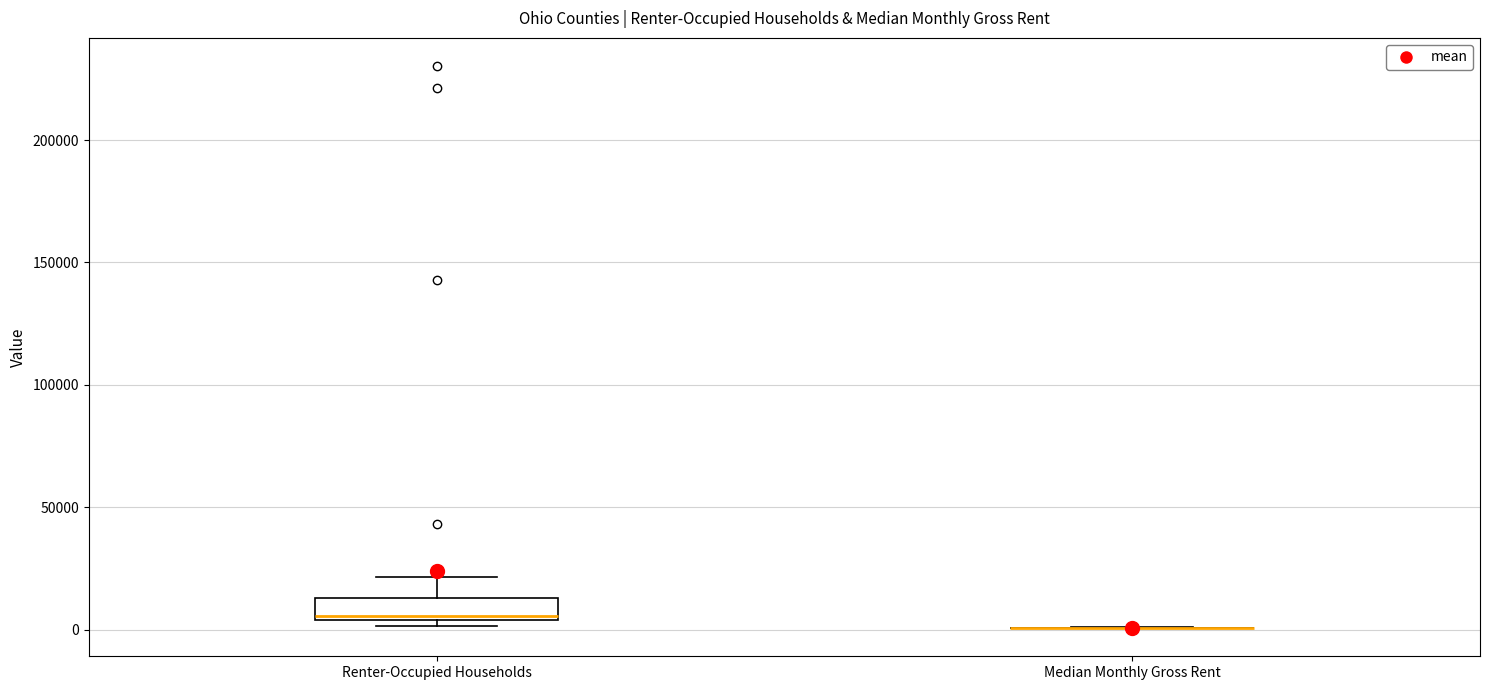

Reading left to right, transcribe this box plot: for each box, give where its median line is, the range the box spans, and where its two whiskers end, as read against the y-axis. The values are not printed on the chart, so give them approximately, as read against the axis.

Renter-Occupied Households: median 5000 (just above the box's lower edge), box 5000 to 15000, whiskers 0 to 20000
Median Monthly Gross Rent: box collapsed to a line at 0, whiskers 0 to 0